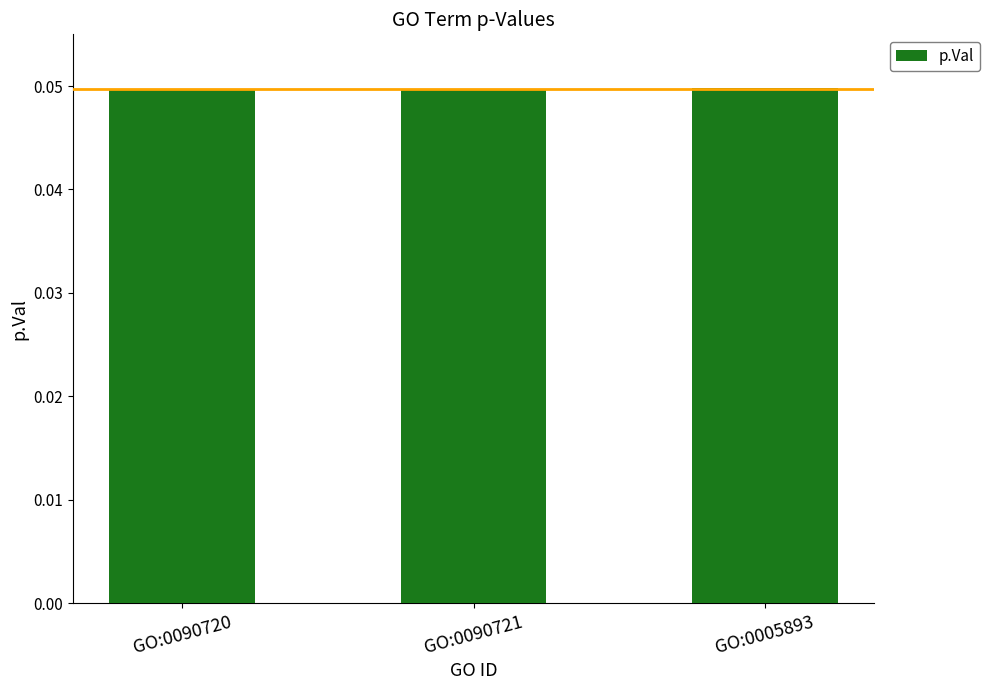

Is it true that the value at GO:0090720 is 0.1?

False